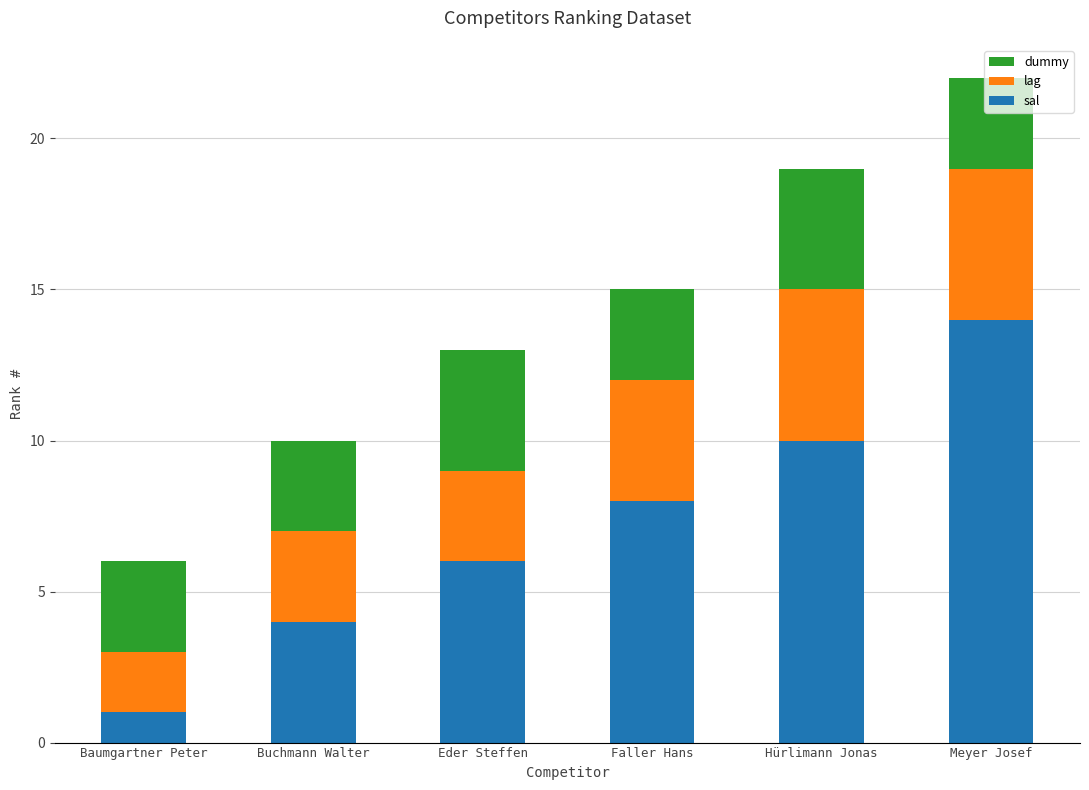

Is it true that sal equals 4 at Buchmann Walter?

True